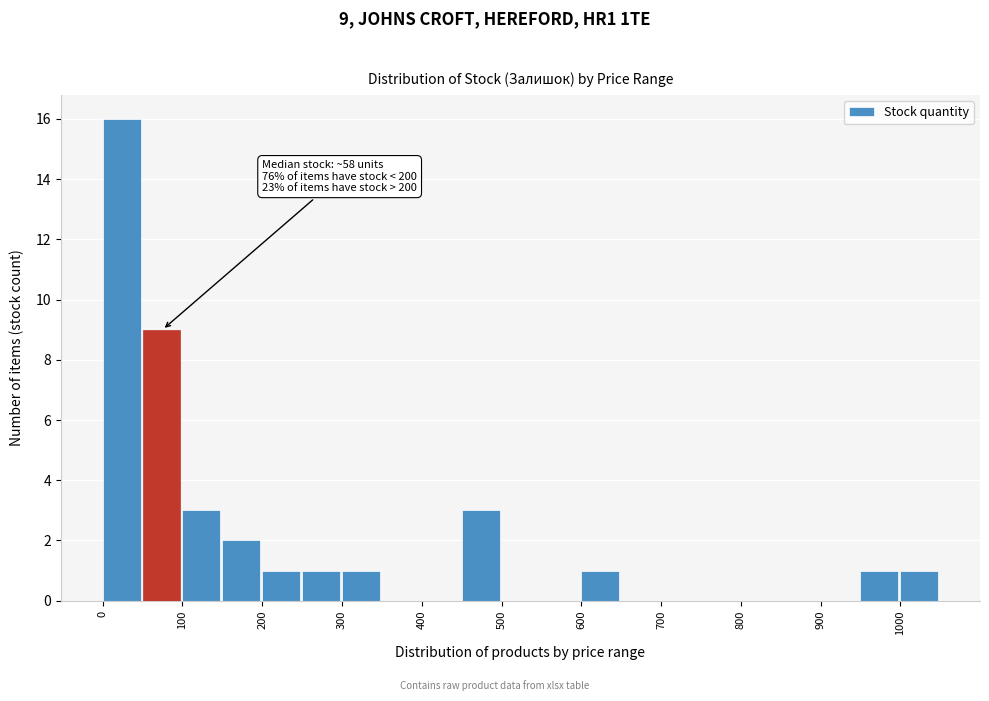

Which range on the x-axis has the tallest bar?

0 to 50